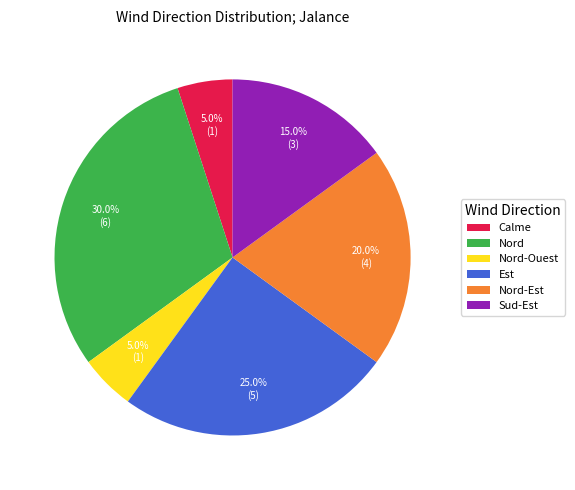

To the nearest percent, what portion does Nord-Est represent?

20%